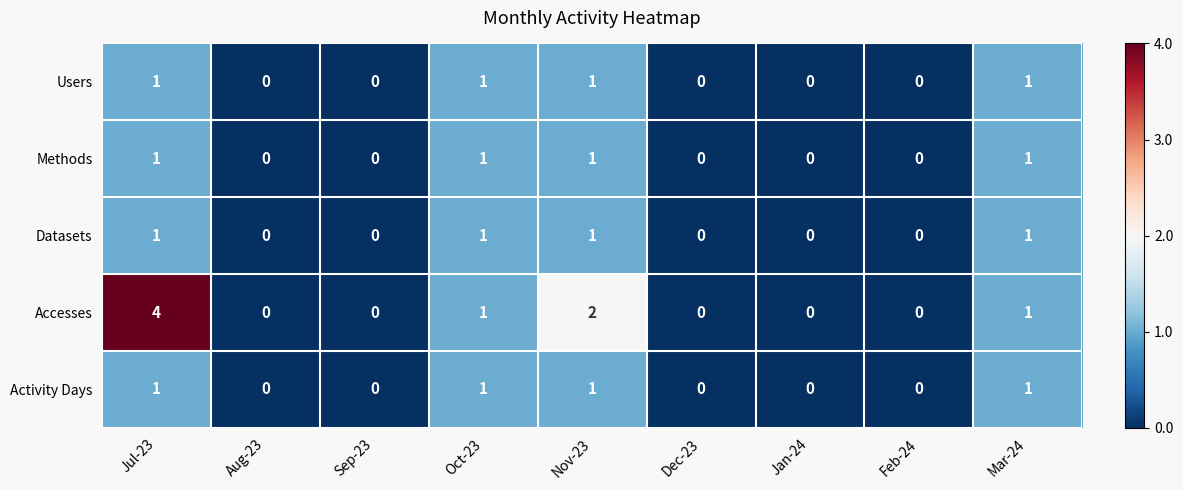

What is the spread (max minus min) of values at Jul-23?

3